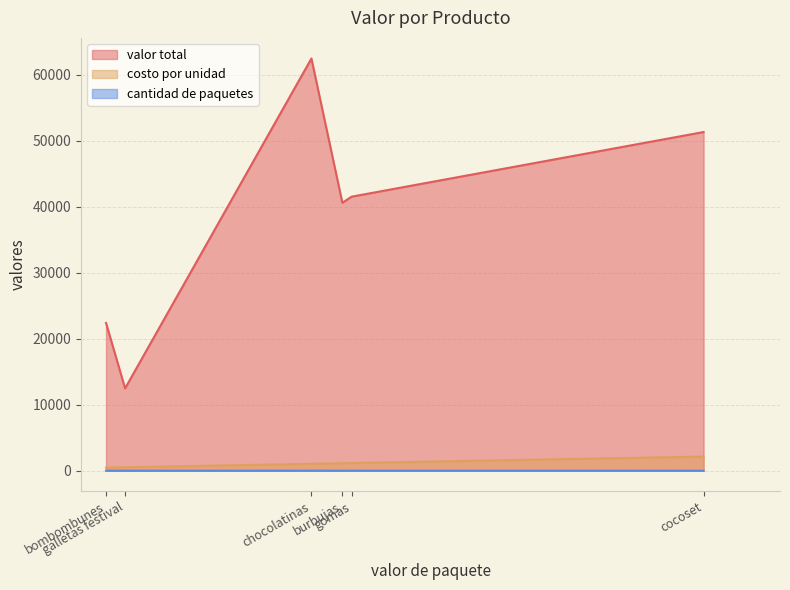

The value of valor total at bombombunes is 22400. True or false?

True